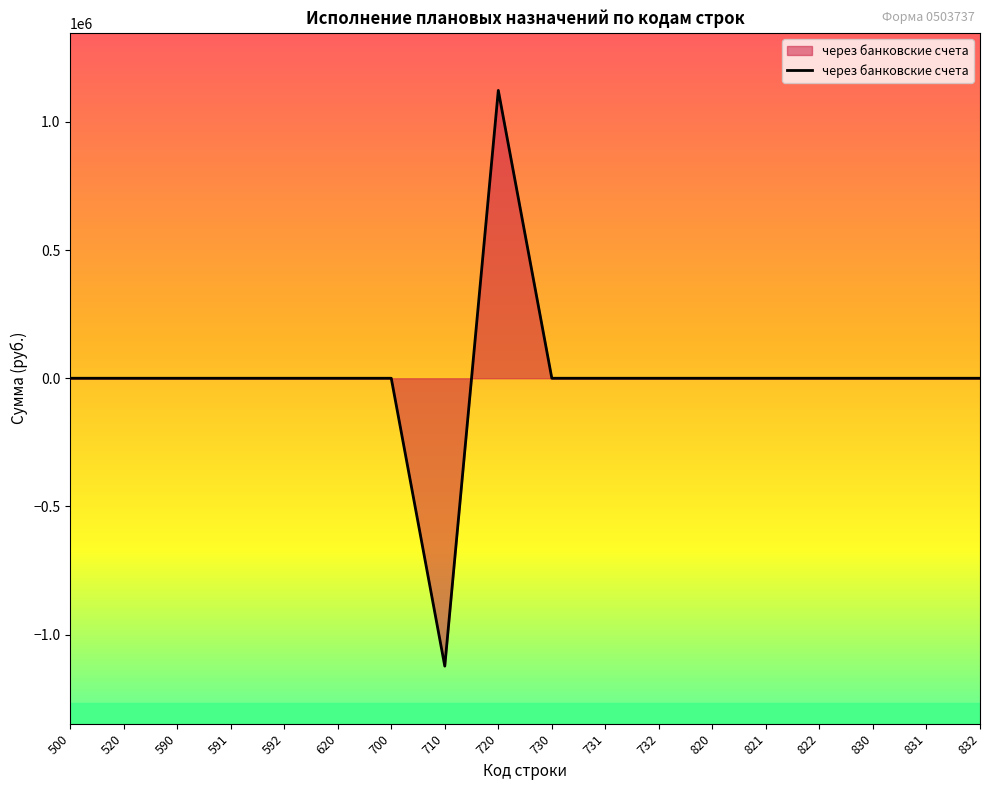

Is it true that the value at 720 is 1815489.9?

False